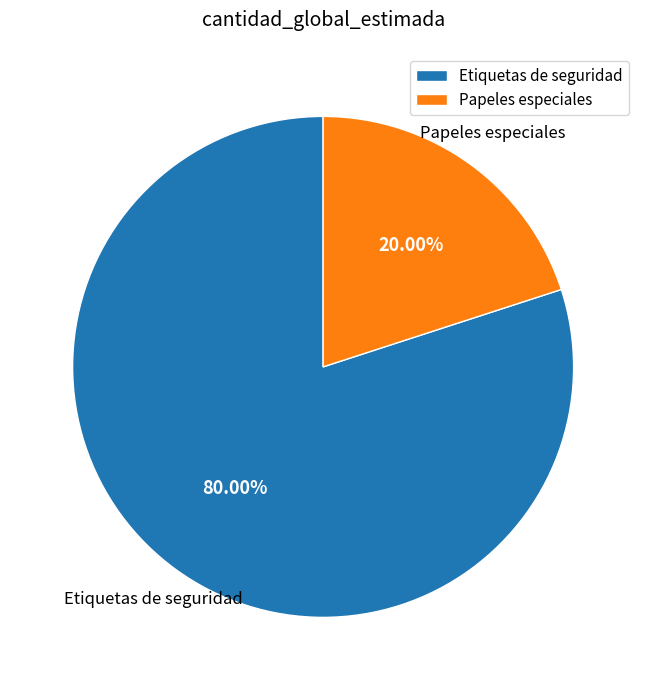

To the nearest percent, what percentage of the pie is Etiquetas de seguridad?

80%